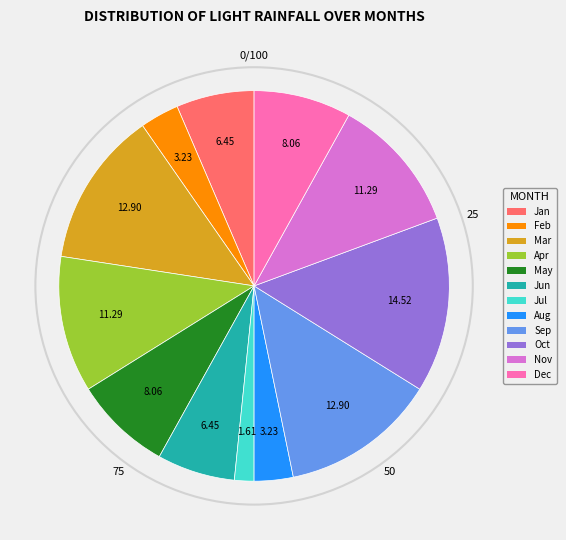

Does any single category account for the majority?

No